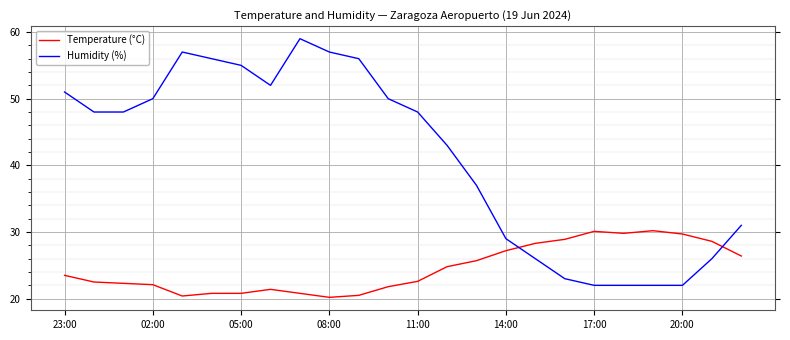

True or false: Humidity (%) and Temperature (°C) cross at least once.

True